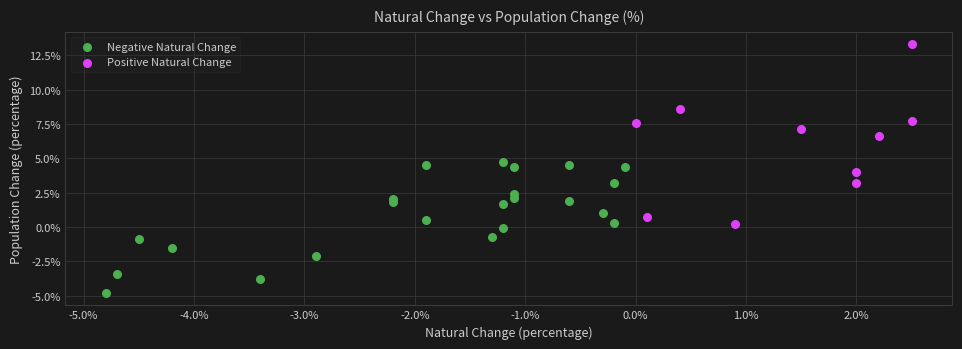

Which series contains the highest Y value?

Positive Natural Change